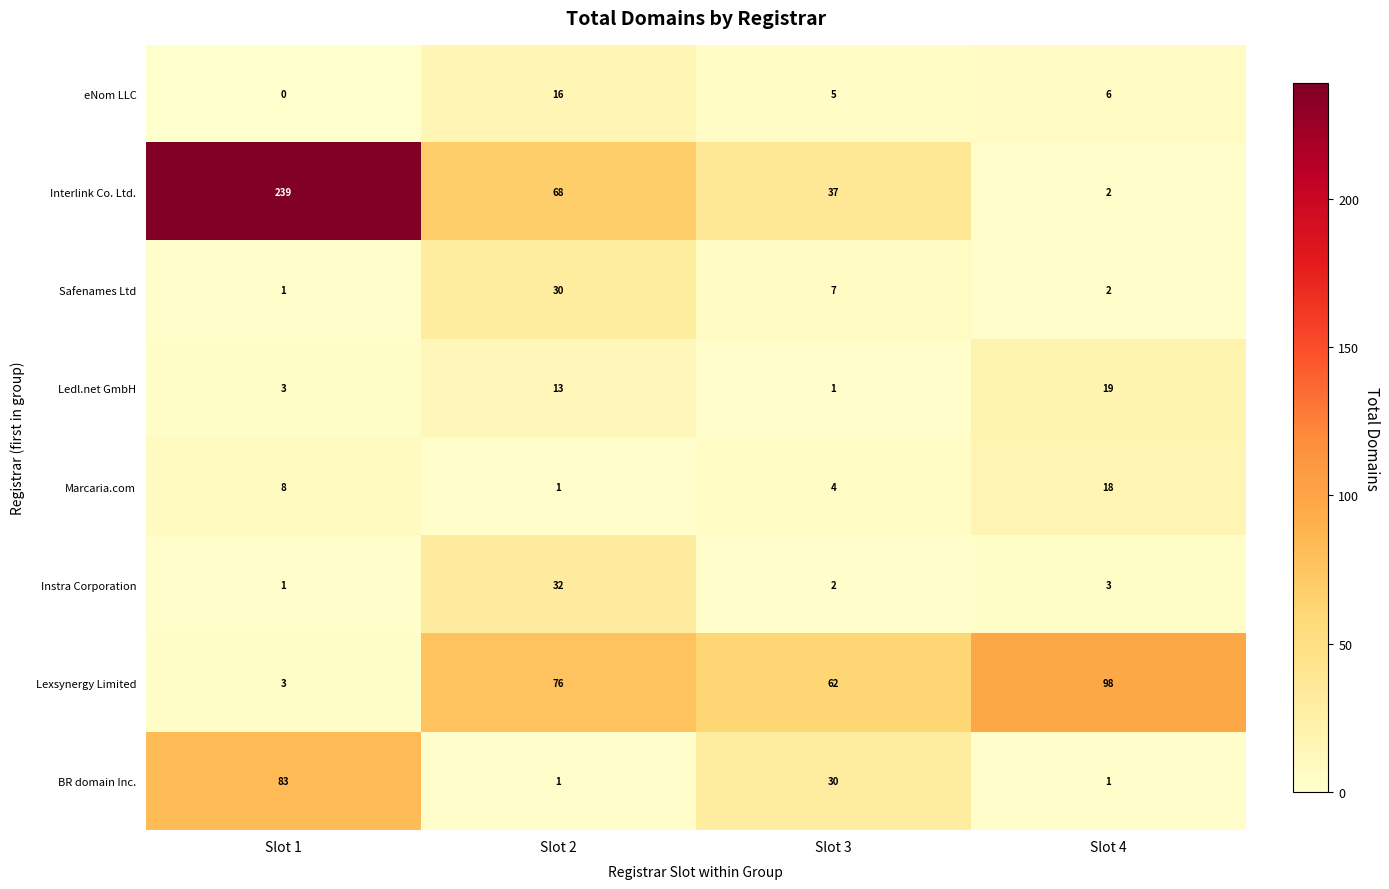

Which label corresponds to the largest value in the chart?

Slot 1